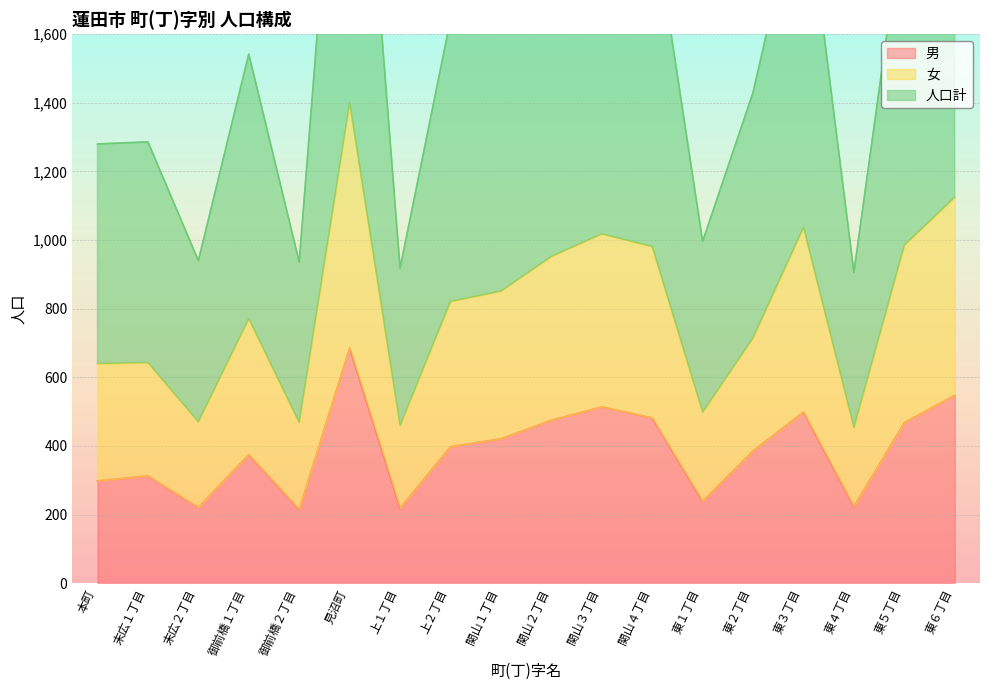

Which series has the widest spread of values?

人口計